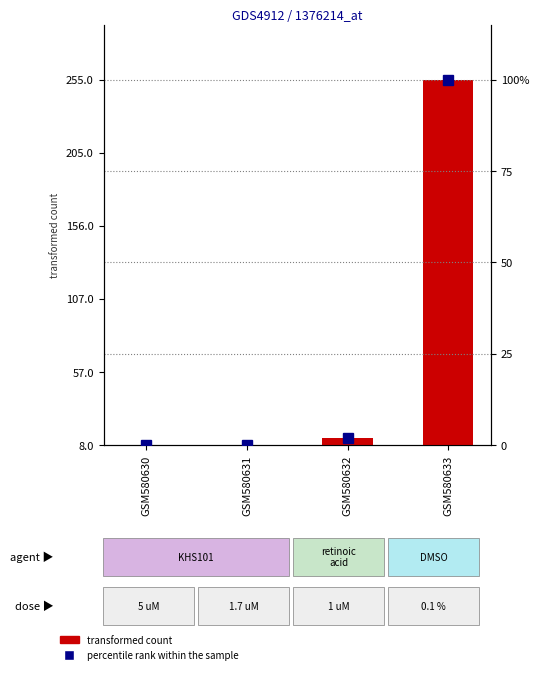

Reading left to right, extract all data points from this chart.

0.0	0.0	1.9	100.0